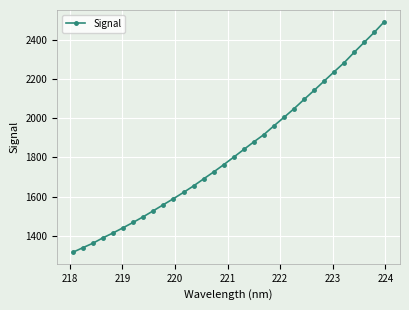

What is the value of the 9th point from the left?

1527.2